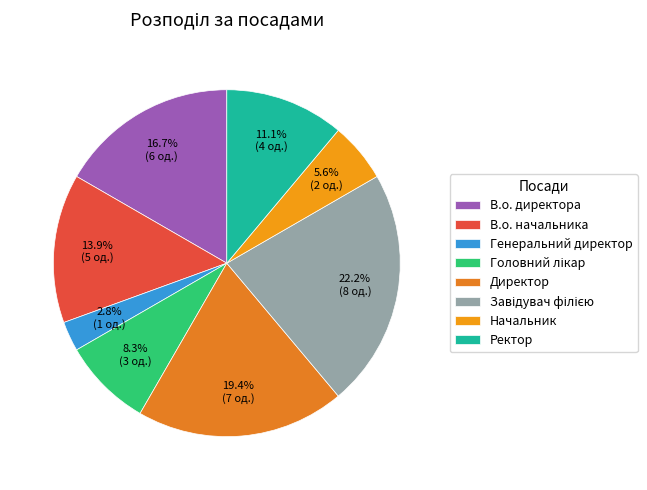

The Начальник slice represents 1% of the pie. True or false?

False